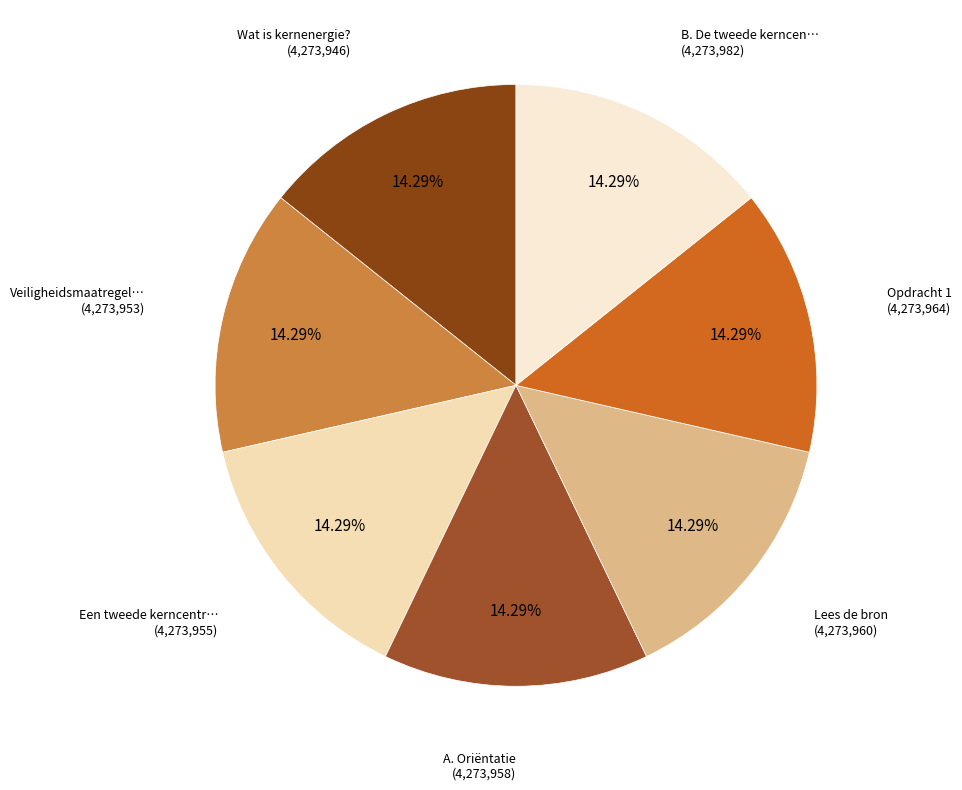

How many segments does this pie chart have?

7